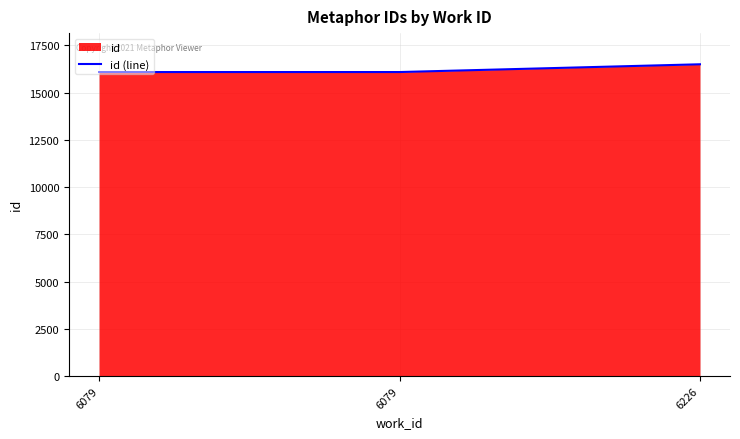

Count the number of categories in the chart.

3